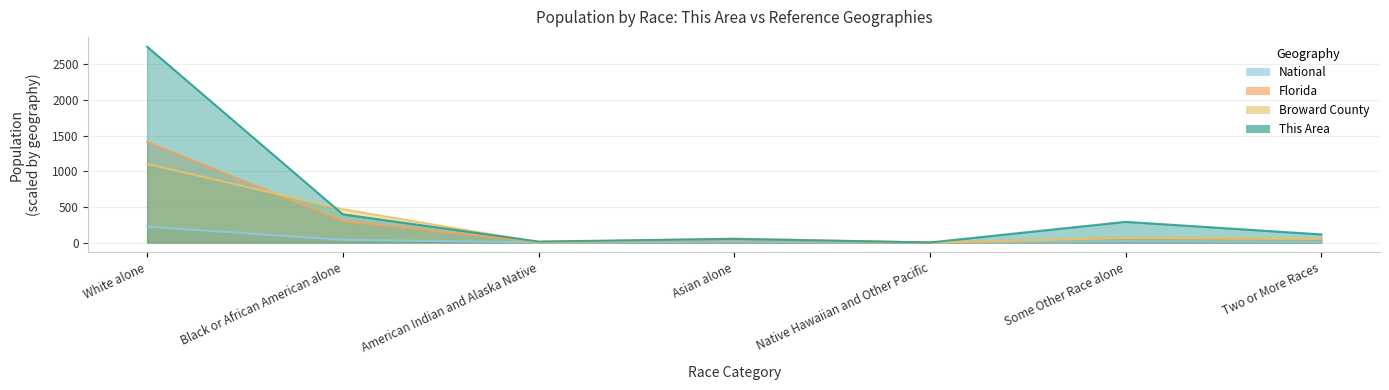

How many data points in National are less than 14?

3